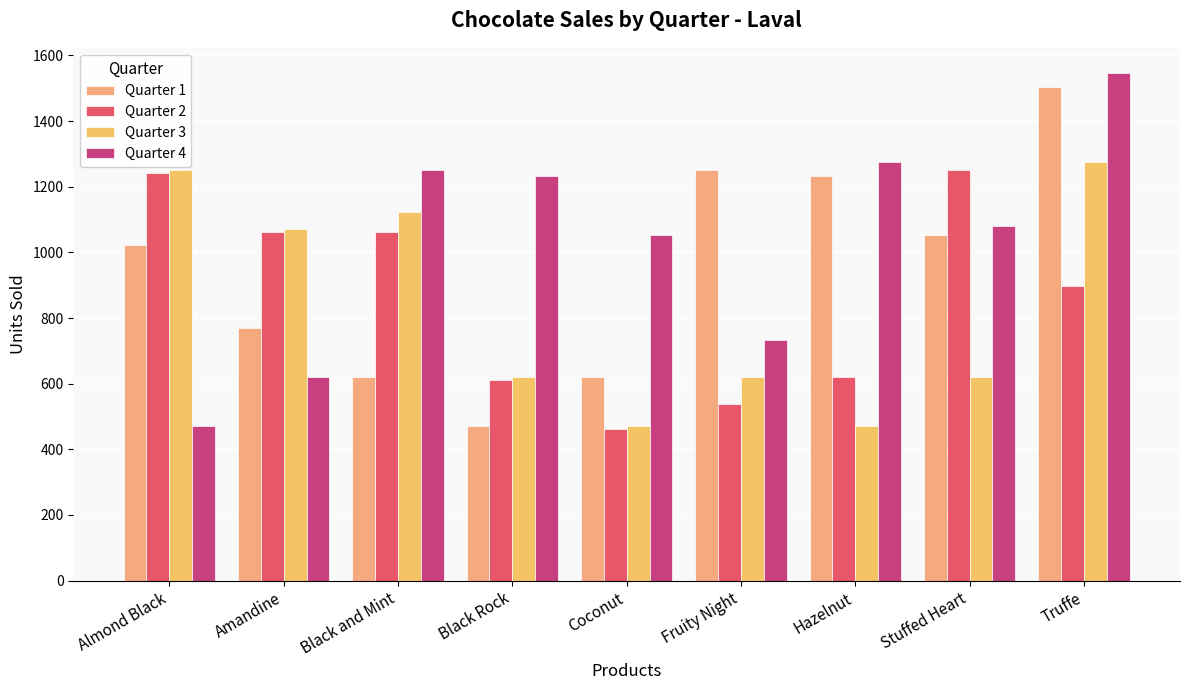

Rank the series by their maximum value, from lowest to highest.

Quarter 2, Quarter 3, Quarter 1, Quarter 4